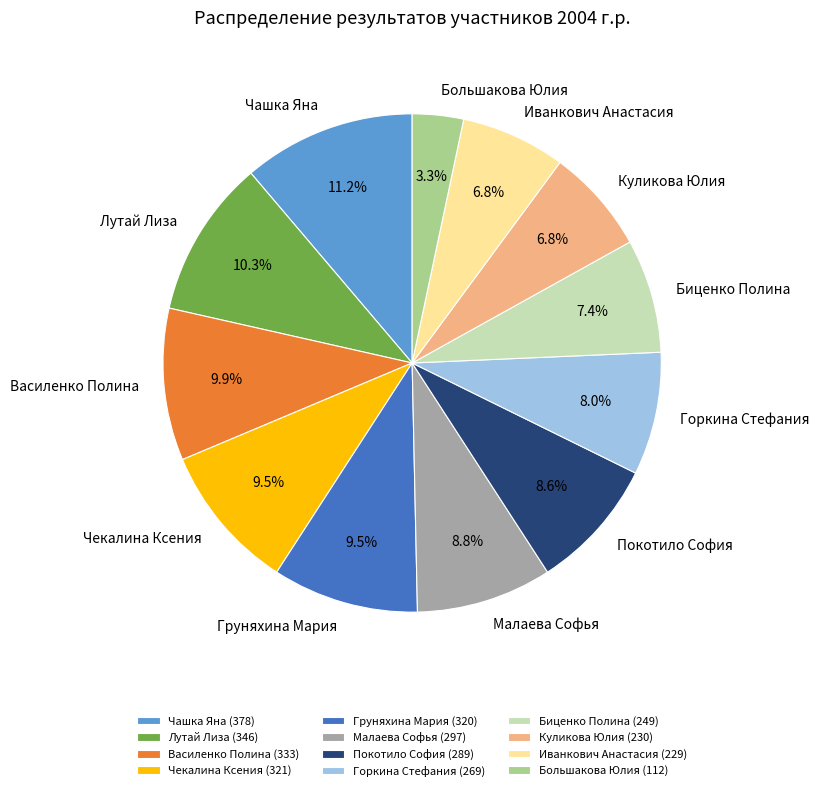

What percentage is the Большакова Юлия slice, to the nearest percent?

3%